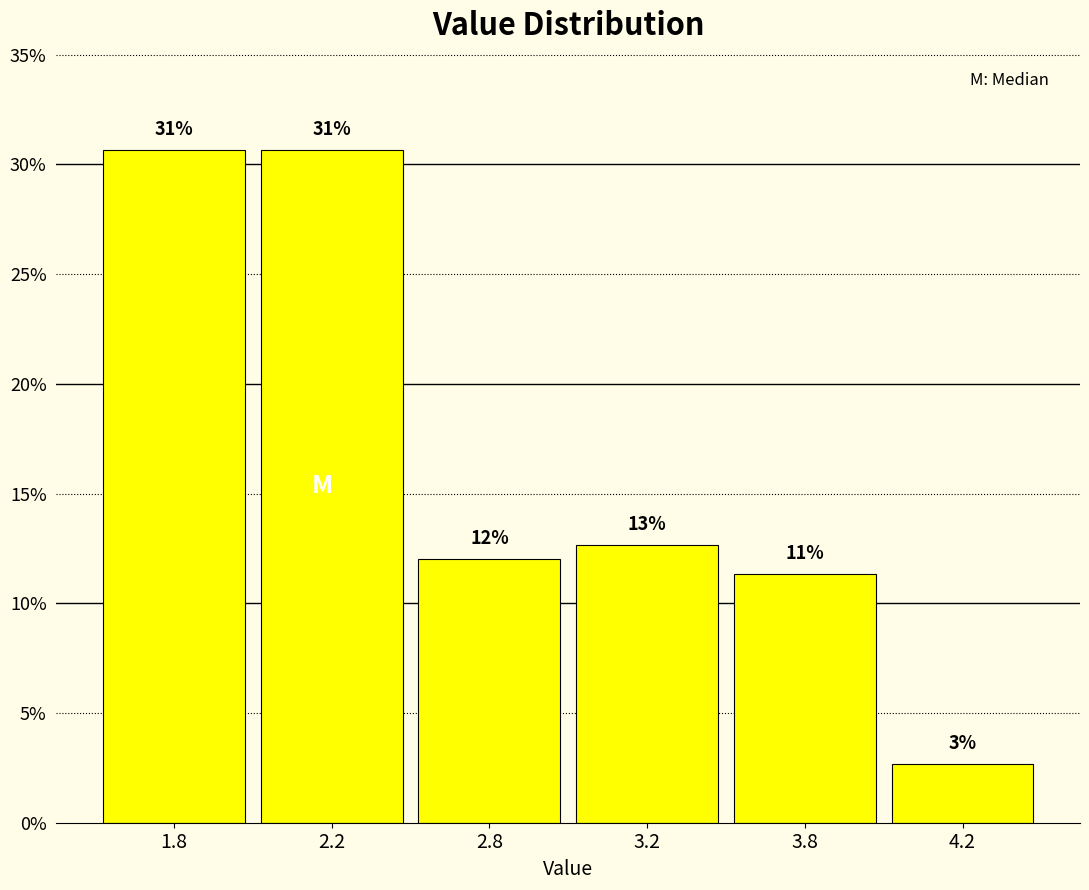

Does the chart contain any negative values?

No